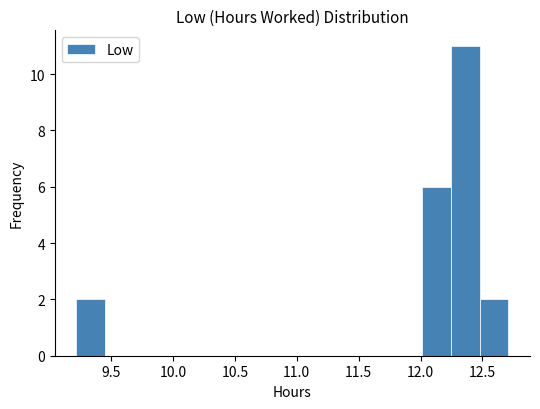

Reading left to right, list every bar in this chart as the range it spans on the x-axis followed by its height. Neither the bar edges nor the heights are printed on the chart, so give them approximately, as read against the axes.

9.20 to 9.45: 2
9.45 to 9.70: 0
9.70 to 9.90: 0
9.90 to 10.15: 0
10.15 to 10.40: 0
10.40 to 10.60: 0
10.60 to 10.85: 0
10.85 to 11.10: 0
11.10 to 11.30: 0
11.30 to 11.55: 0
11.55 to 11.80: 0
11.80 to 12.00: 0
12.00 to 12.25: 6
12.25 to 12.50: 11
12.50 to 12.70: 2